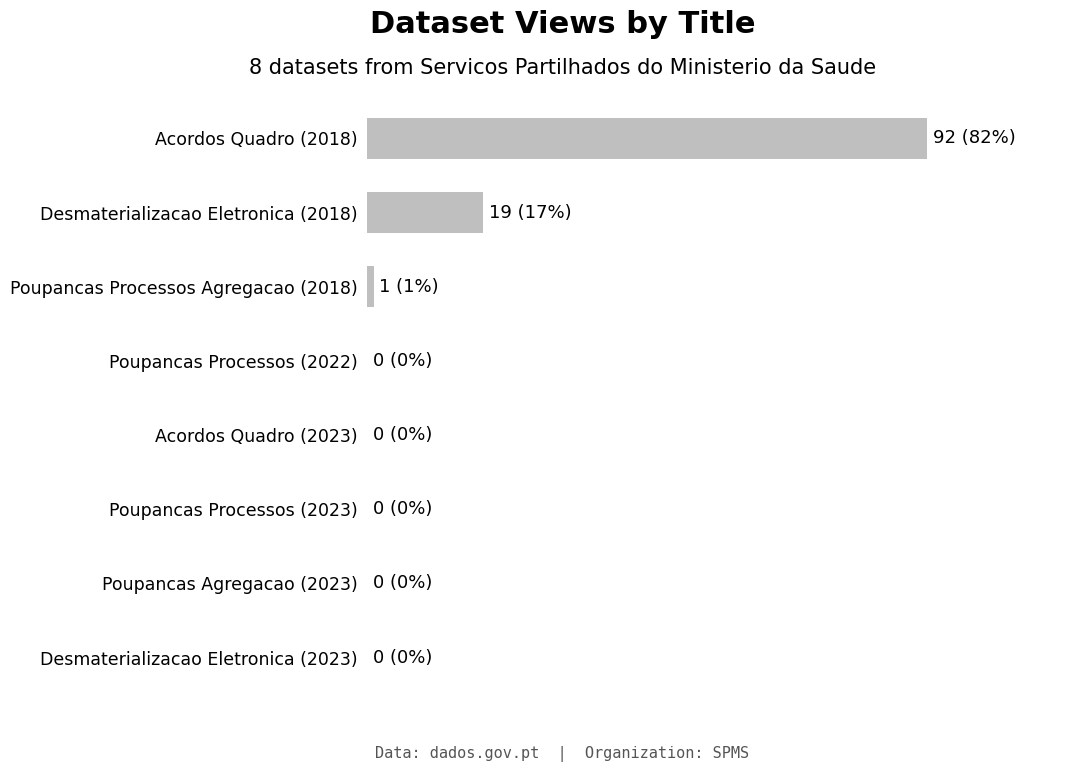

Are the bars horizontal?

Yes